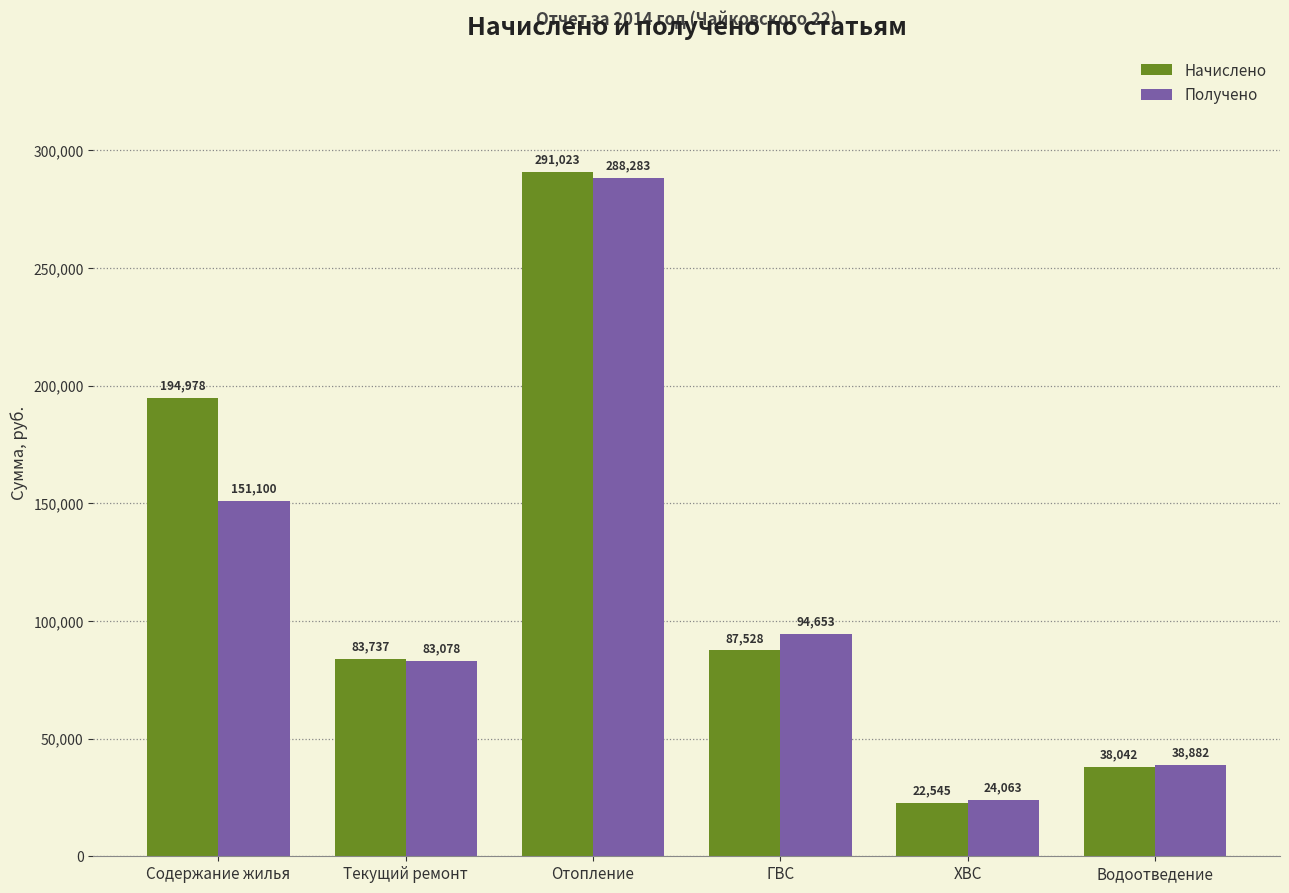

Are the bars grouped side by side (vs. stacked)?

Yes